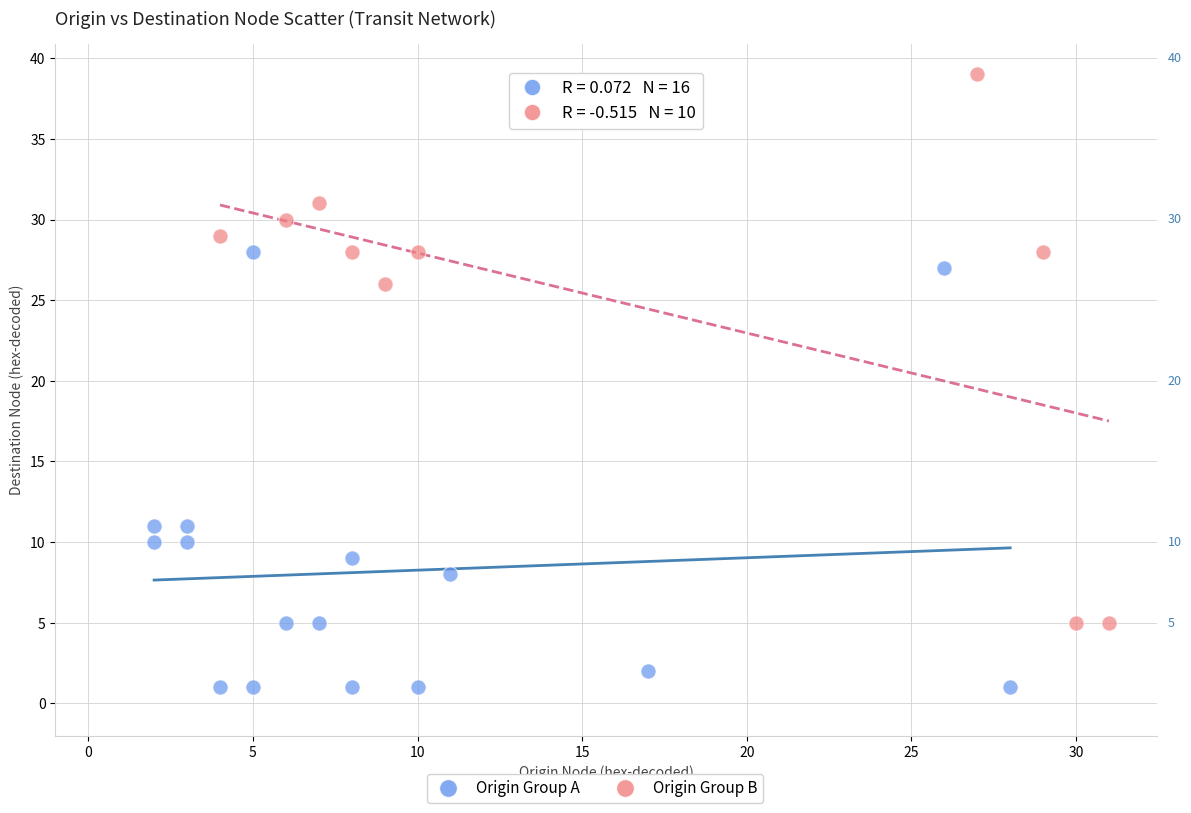

Which series contains the highest Y value?

Origin Group B